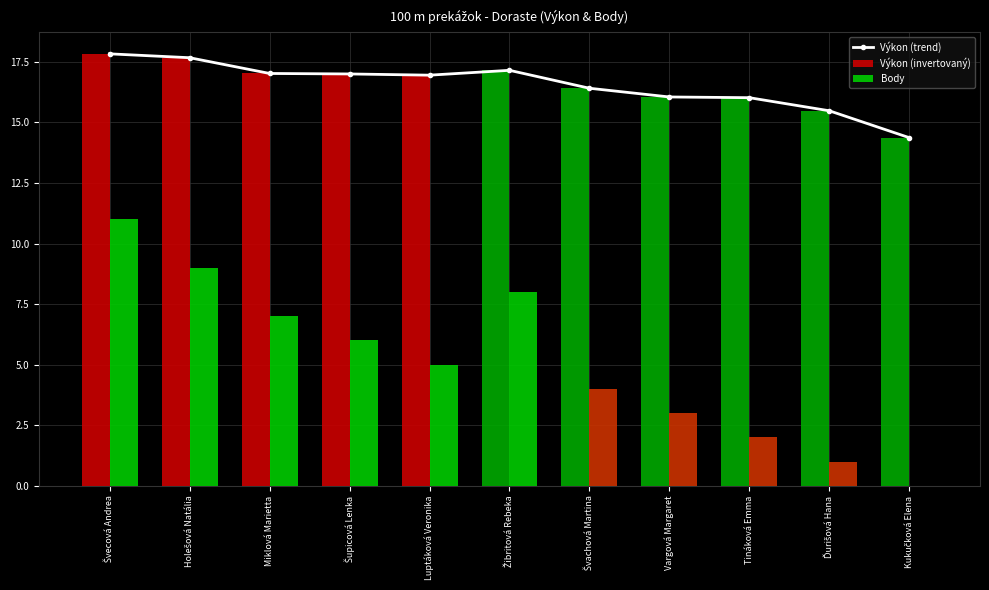

Reading right to left, extract all data points from this chart.

Výkon (trend): Kukučková Elena=14.4	Ďurišová Hana=15.5	Tináková Emma=16.0	Vargová Margaret=16.0	Švachová Martina=16.4	Žibritová Rebeka=17.1	Luptáková Veronika=16.9	Šupicová Lenka=17.0	Miklová Marietta=17.0	Holešová Natália=17.7	Švecová Andrea=17.8
Výkon (invertovaný): Kukučková Elena=14.4	Ďurišová Hana=15.5	Tináková Emma=16.0	Vargová Margaret=16.0	Švachová Martina=16.4	Žibritová Rebeka=17.1	Luptáková Veronika=16.9	Šupicová Lenka=17.0	Miklová Marietta=17.0	Holešová Natália=17.7	Švecová Andrea=17.8
Body: Kukučková Elena=0.0	Ďurišová Hana=1.0	Tináková Emma=2.0	Vargová Margaret=3.0	Švachová Martina=4.0	Žibritová Rebeka=8.0	Luptáková Veronika=5.0	Šupicová Lenka=6.0	Miklová Marietta=7.0	Holešová Natália=9.0	Švecová Andrea=11.0